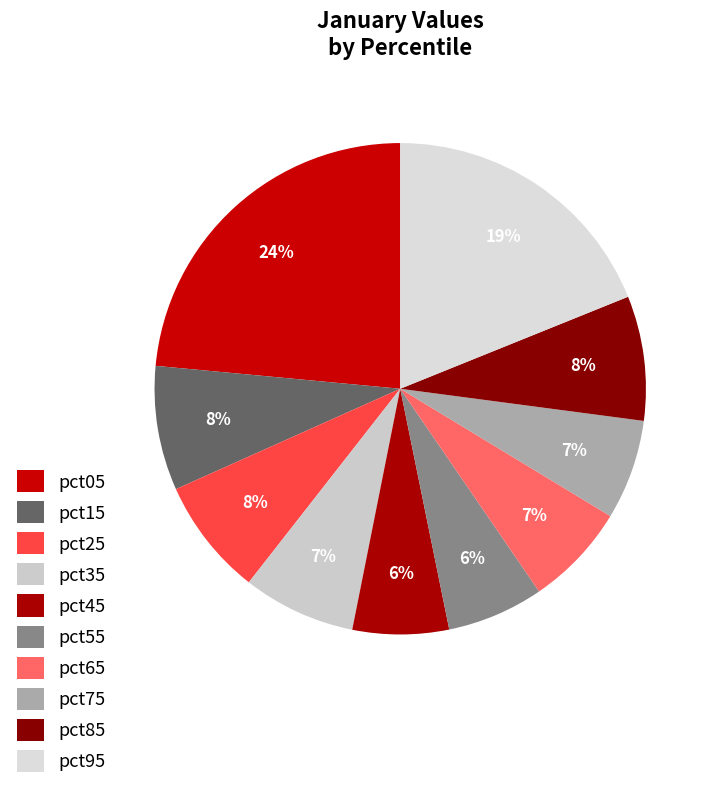

Count the number of slices in the pie.

10